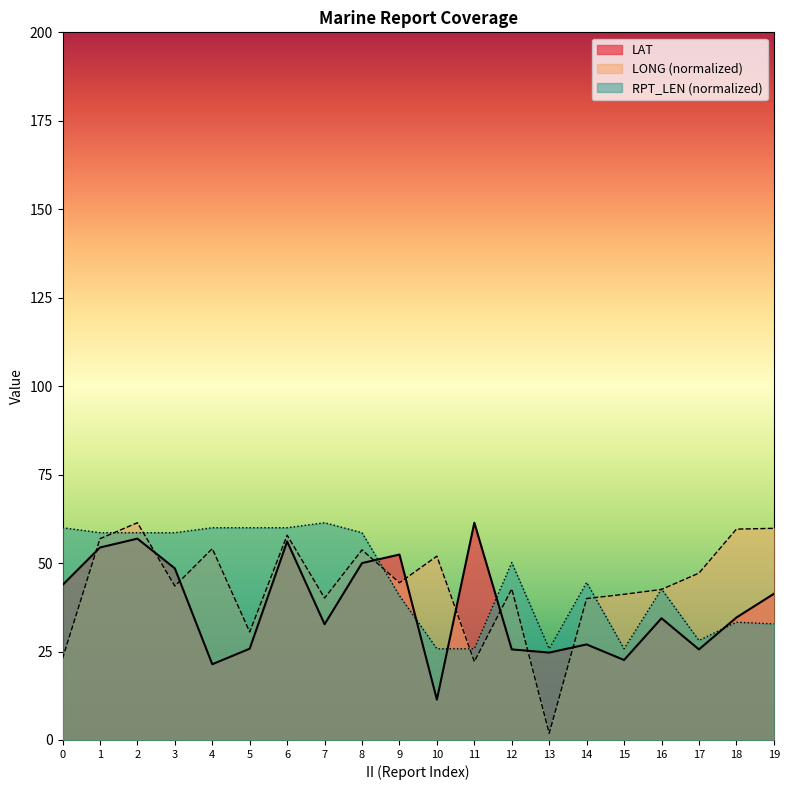

Reading left to right, extract all data points from this chart.

LAT: 43.8	54.4	56.9	48.5	21.4	25.8	56.1	32.7	50.0	52.4	11.4	61.4	25.6	24.7	27.0	22.6	34.4	25.6	34.6	41.3
LONG: 23.0	56.9	61.4	43.5	54.1	30.5	57.9	40.1	53.7	44.4	52.0	22.1	42.7	1.9	40.0	41.2	42.5	47.2	59.6	59.8
RPT_LEN: 60.0	58.6	58.6	58.6	60.0	60.0	60.0	61.4	58.6	40.8	25.8	25.8	50.2	25.8	44.5	25.8	42.7	28.1	33.3	32.8